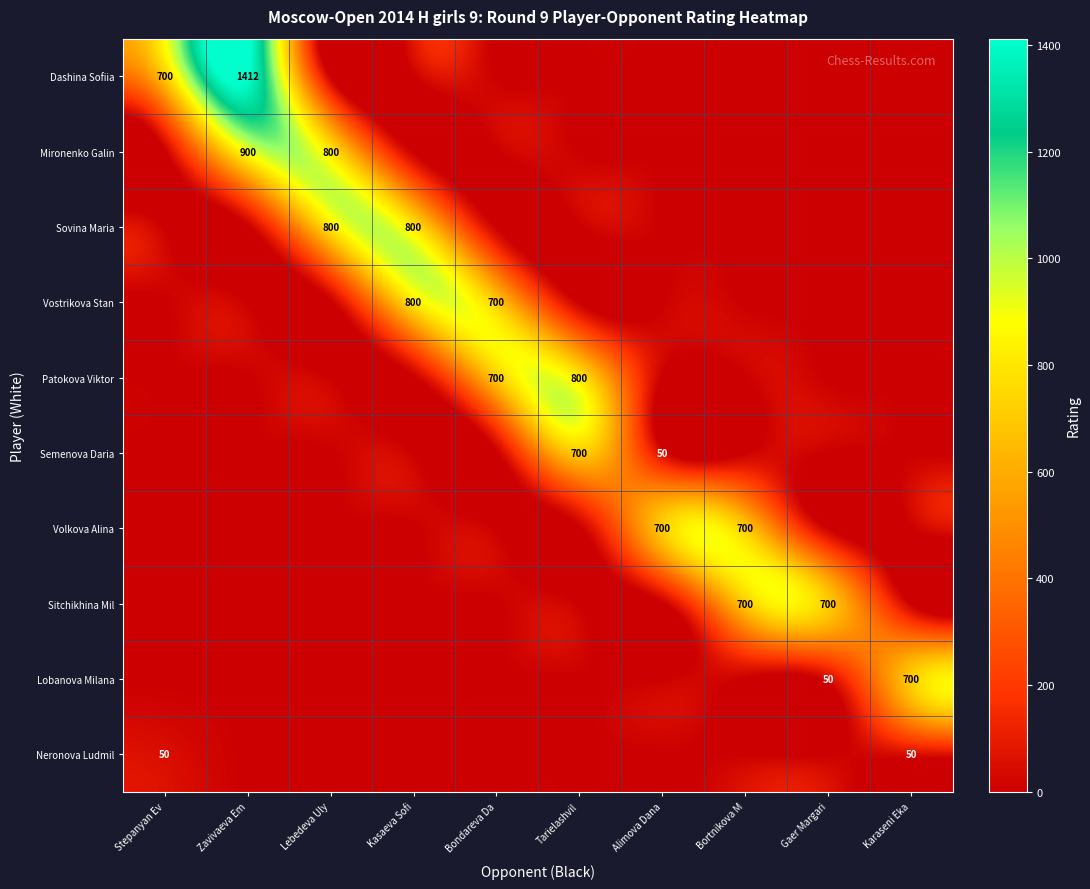

How many values in the Volkova Alina series exceed 0?

2